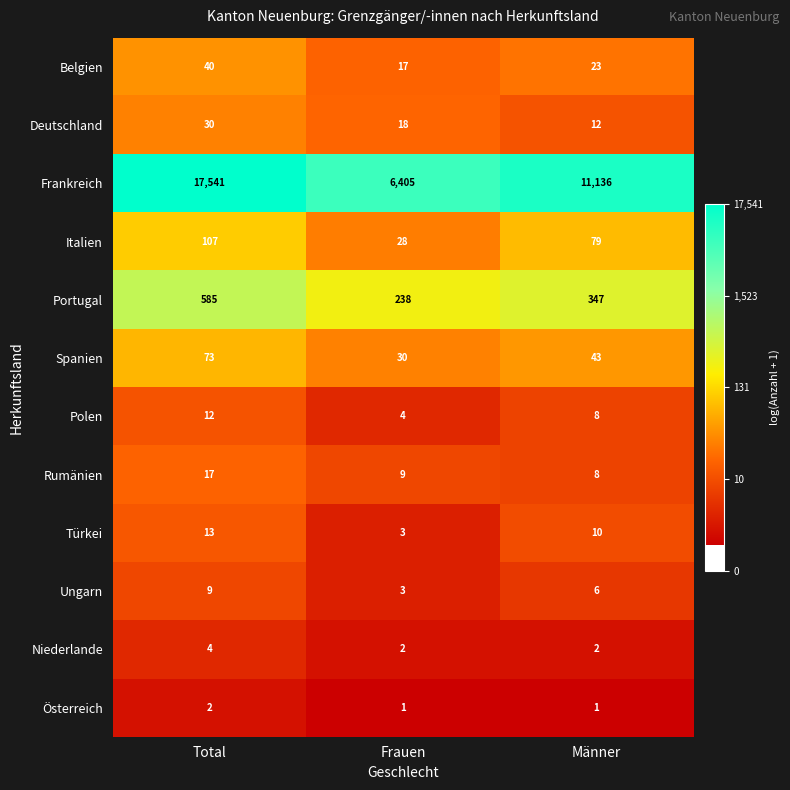

Which series has the widest spread of values?

Frankreich